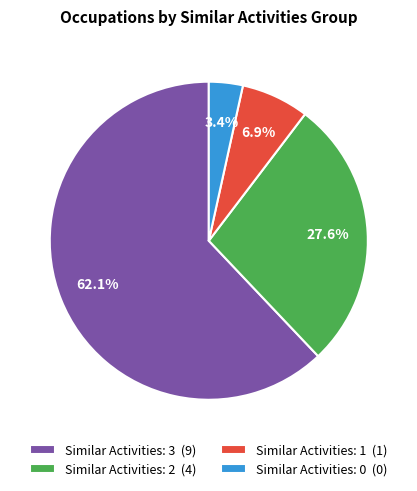

Which category has the biggest portion of the pie?

Similar Activities: 3 (9)